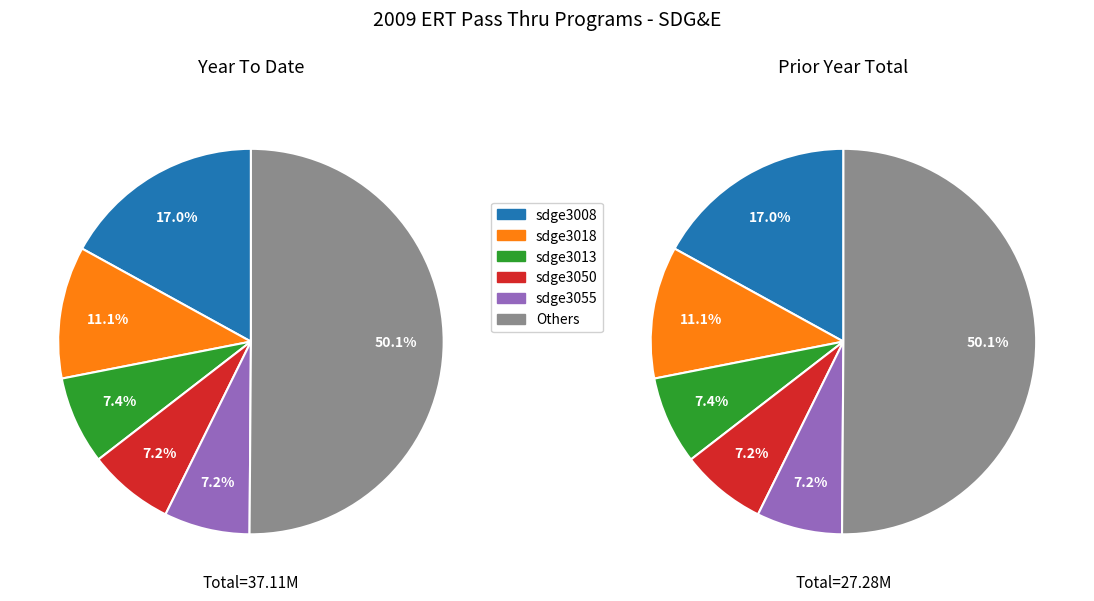

The sdge3050 slice represents 7% of the pie. True or false?

True